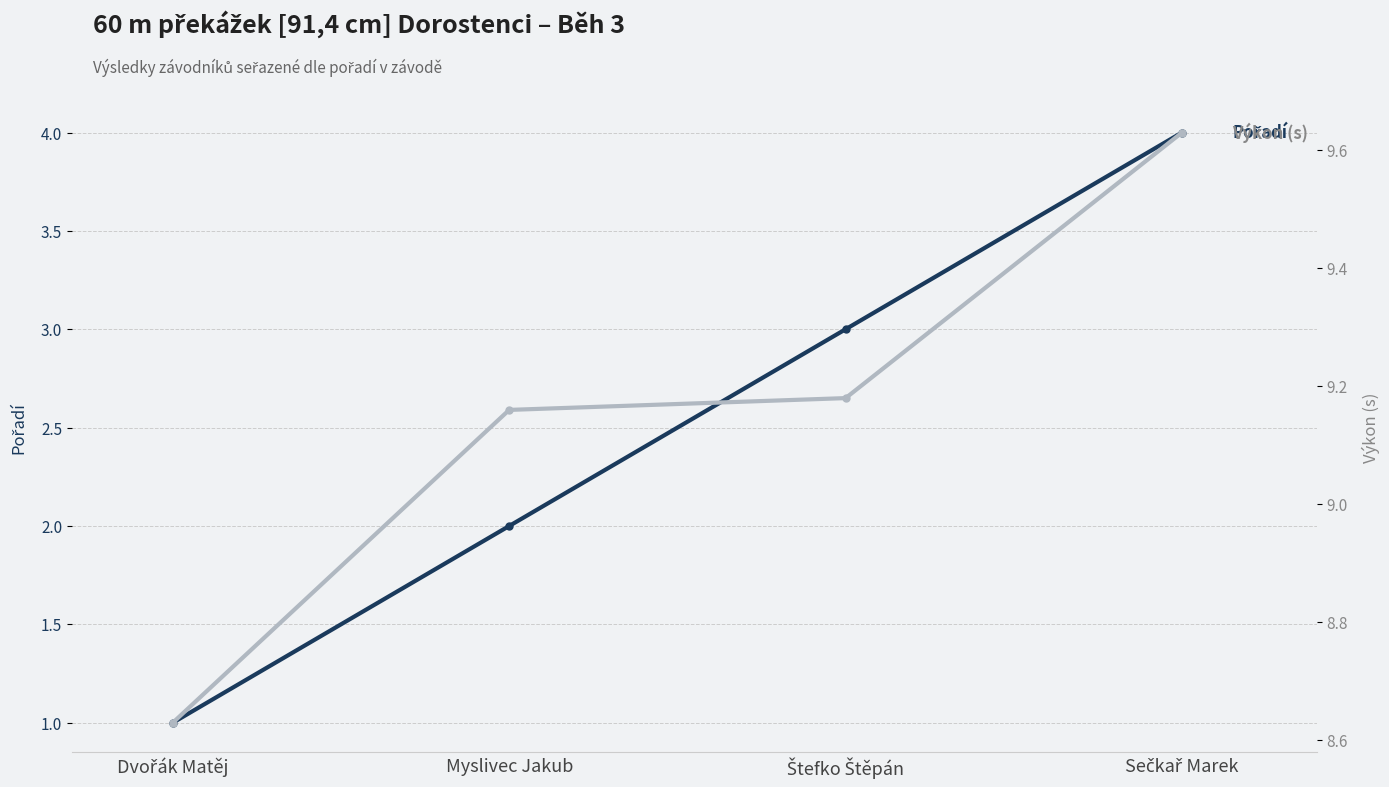

Reading left to right, transcribe all the data shown in this chart.

Pořadí: Dvořák Matěj=1.0	Myslivec Jakub=2.0	Štefko Štěpán=3.0	Sečkař Marek=4.0
Výkon: Dvořák Matěj=8.6	Myslivec Jakub=9.2	Štefko Štěpán=9.2	Sečkař Marek=9.6